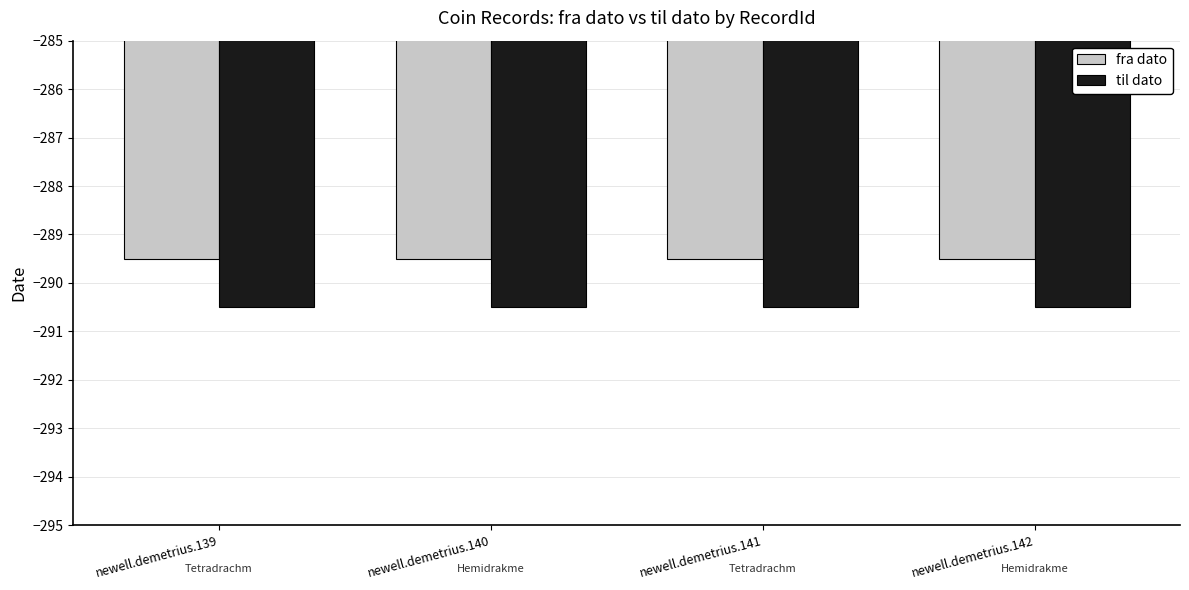

What is the value of the fra dato bar at the 2nd from the left?

-289.5